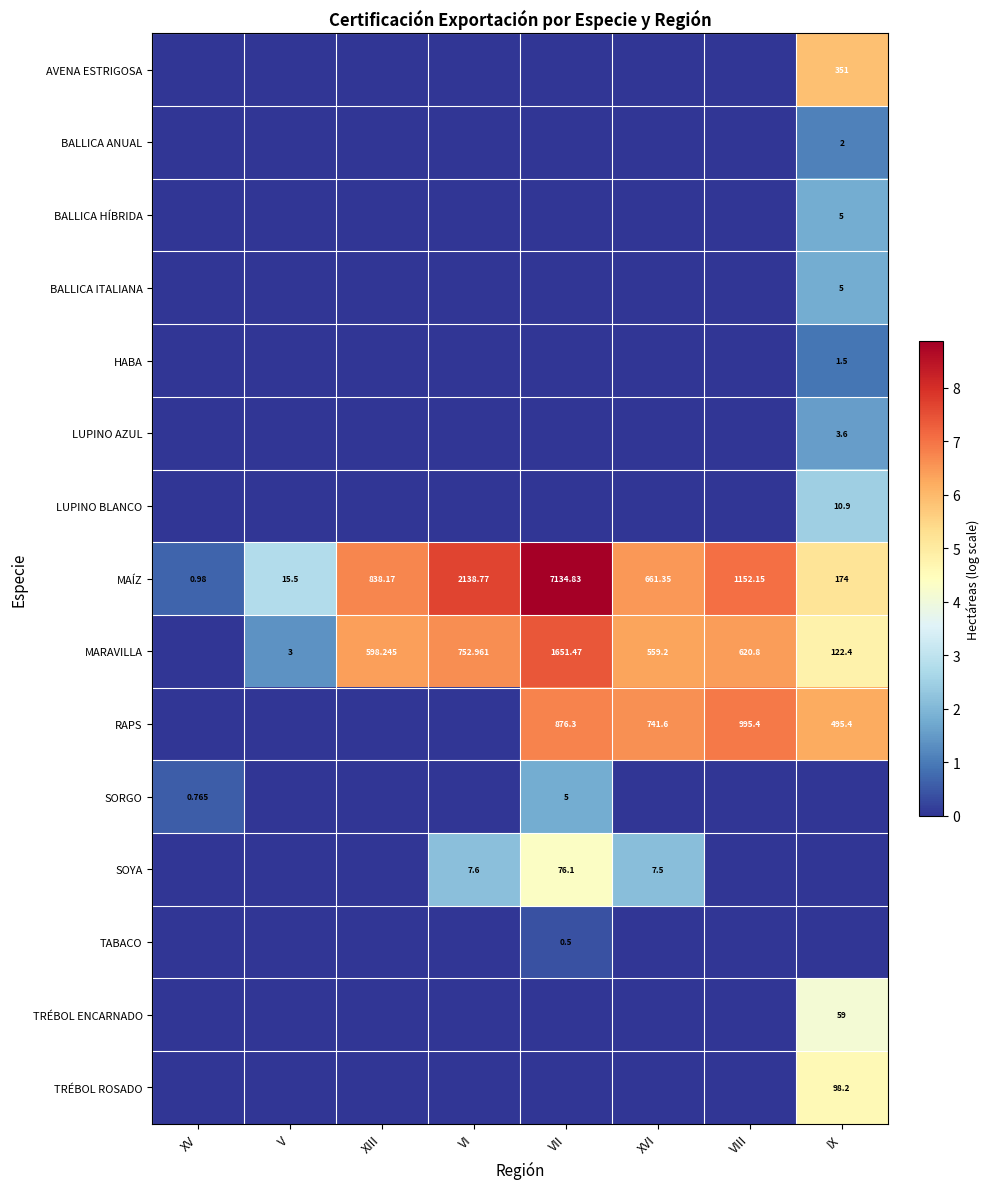

At which label does MAÍZ reach its peak?

VII